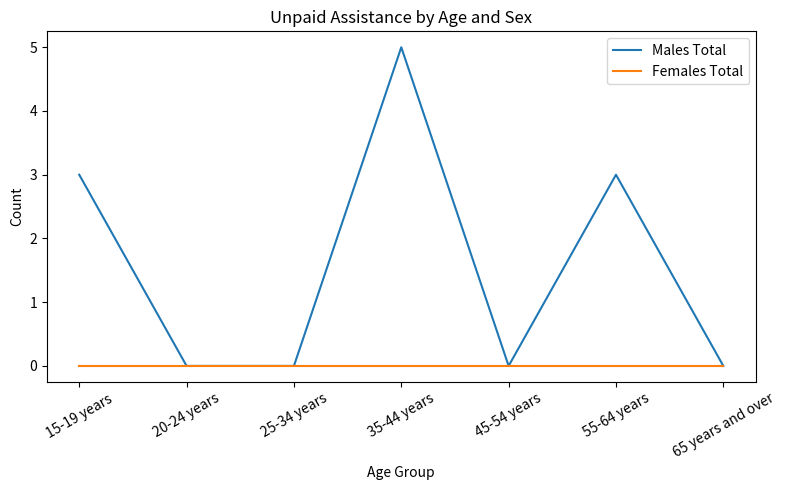

Reading left to right, transcribe all the data shown in this chart.

Males Total: 3	0	0	5	0	3	0
Females Total: 0	0	0	0	0	0	0